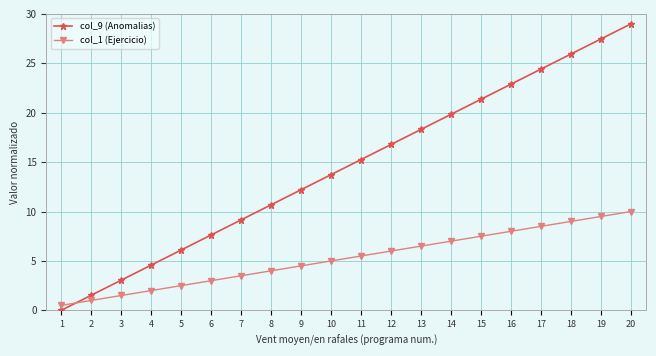

Count the number of data series in this chart.

2